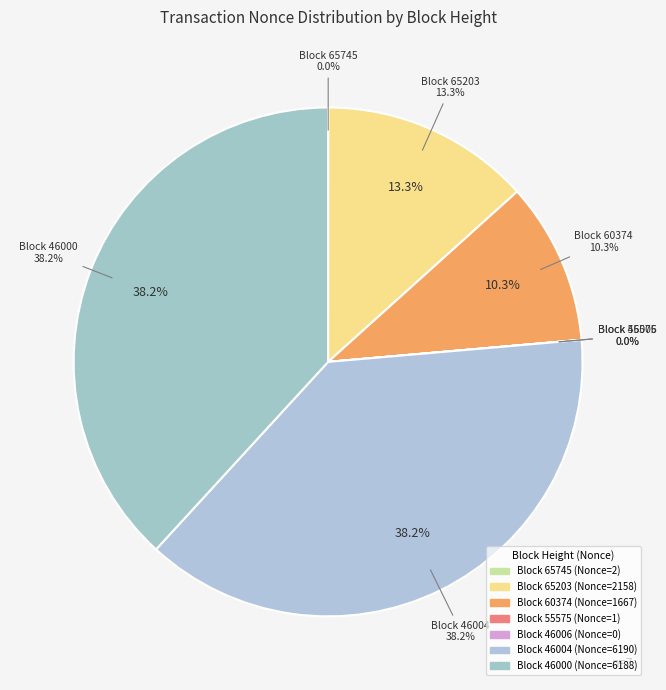

Count the number of slices in the pie.

7